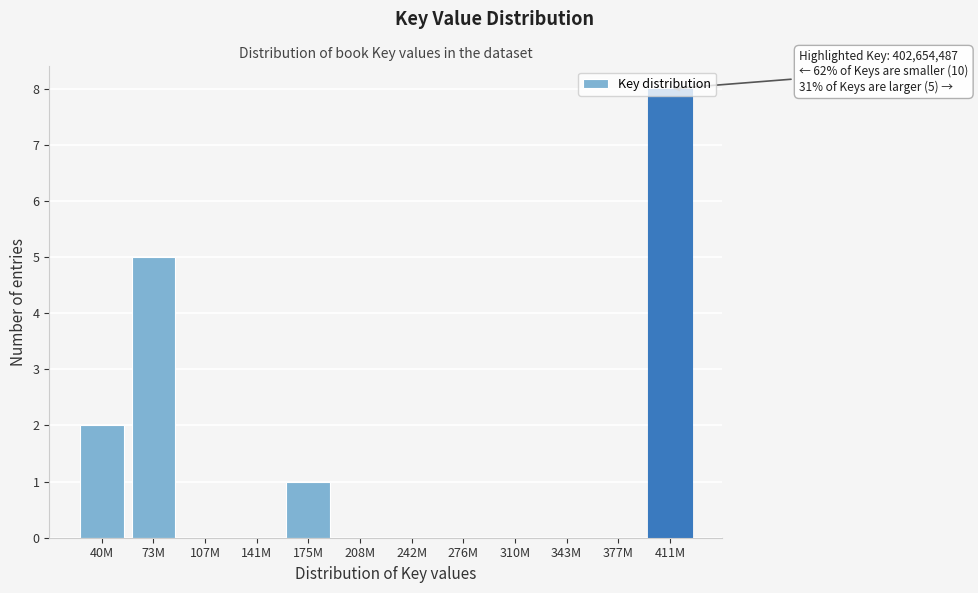

True or false: the data shows 12 at 411M.

False